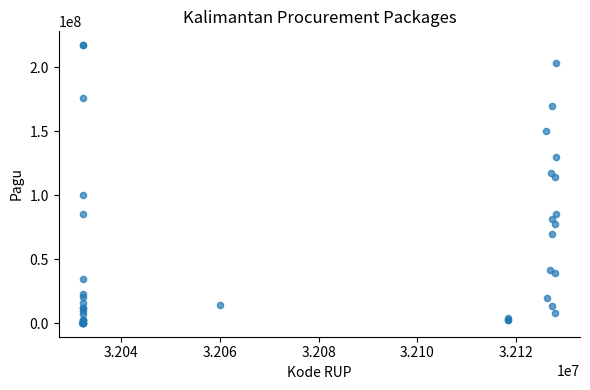

What Y value in the scatter plot is closest to 108830000?

114296000